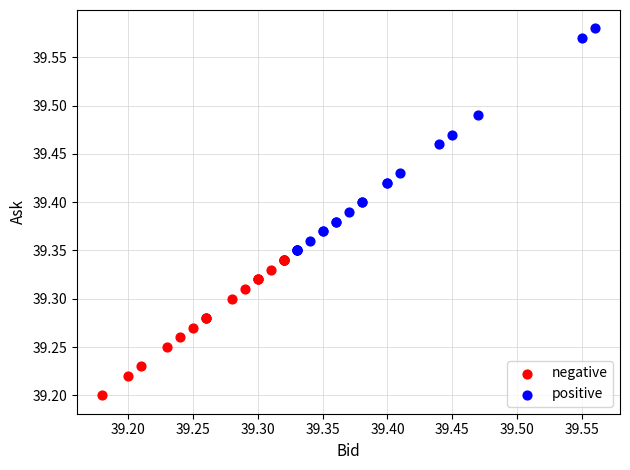

Which series reaches the maximum Y coordinate?

positive